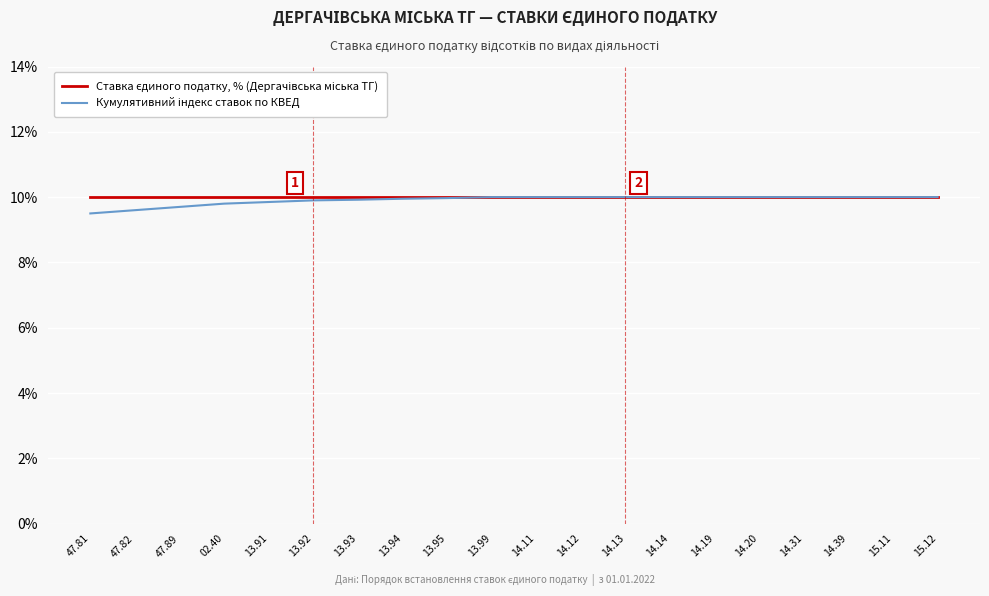

What position from the left is 13.95?

9